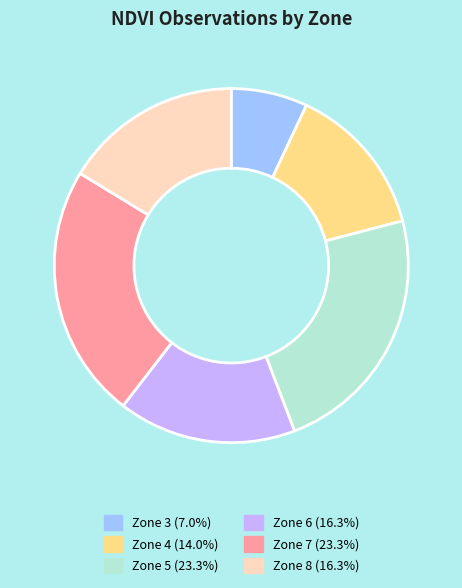

What is the smallest slice in the pie chart?

Zone 3